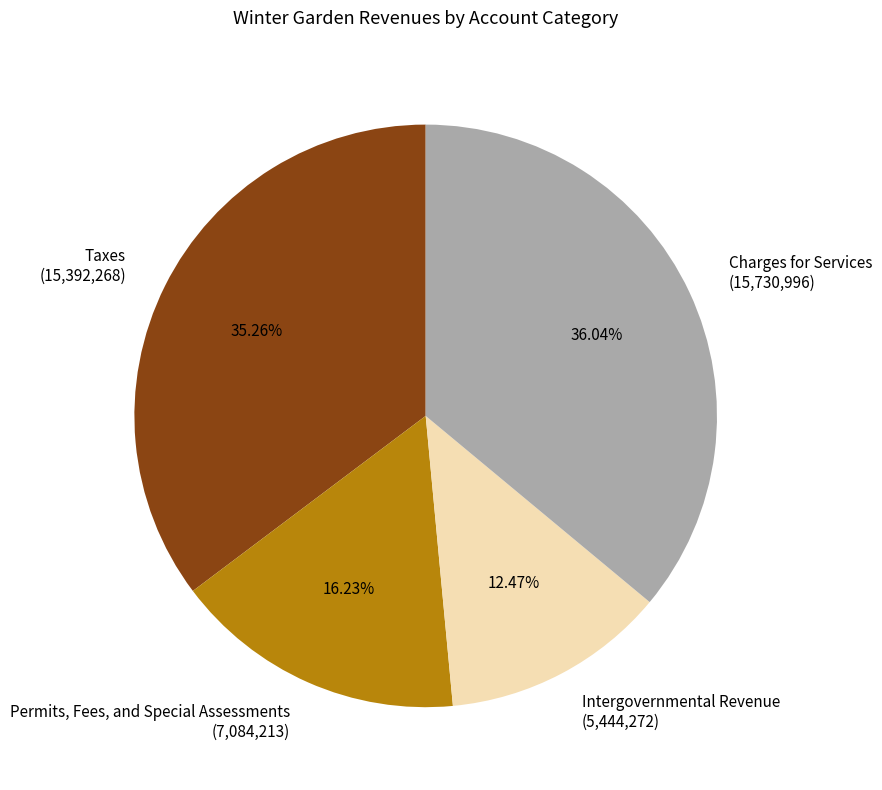

Do Taxes and Permits, Fees, and Special Assessments together represent more than half of the pie?

Yes